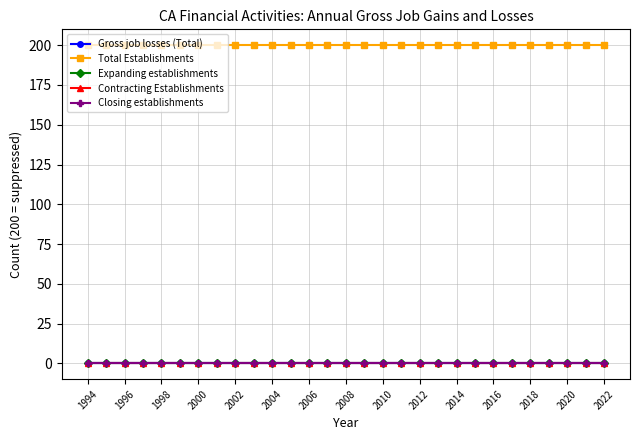

Reading right to left, list all the values displayed in this chart.

Gross job losses (Total): 0	0	0	0	0	0	0	0	0	0	0	0	0	0	0	0	0	0	0	0	0	0	0	0	0	0	0	0	0
Total Establishments: 200	200	200	200	200	200	200	200	200	200	200	200	200	200	200	200	200	200	200	200	200	200	200	200	200	200	200	200	200
Expanding establishments: 0	0	0	0	0	0	0	0	0	0	0	0	0	0	0	0	0	0	0	0	0	0	0	0	0	0	0	0	0
Contracting Establishments: 0	0	0	0	0	0	0	0	0	0	0	0	0	0	0	0	0	0	0	0	0	0	0	0	0	0	0	0	0
Closing establishments: 0	0	0	0	0	0	0	0	0	0	0	0	0	0	0	0	0	0	0	0	0	0	0	0	0	0	0	0	0